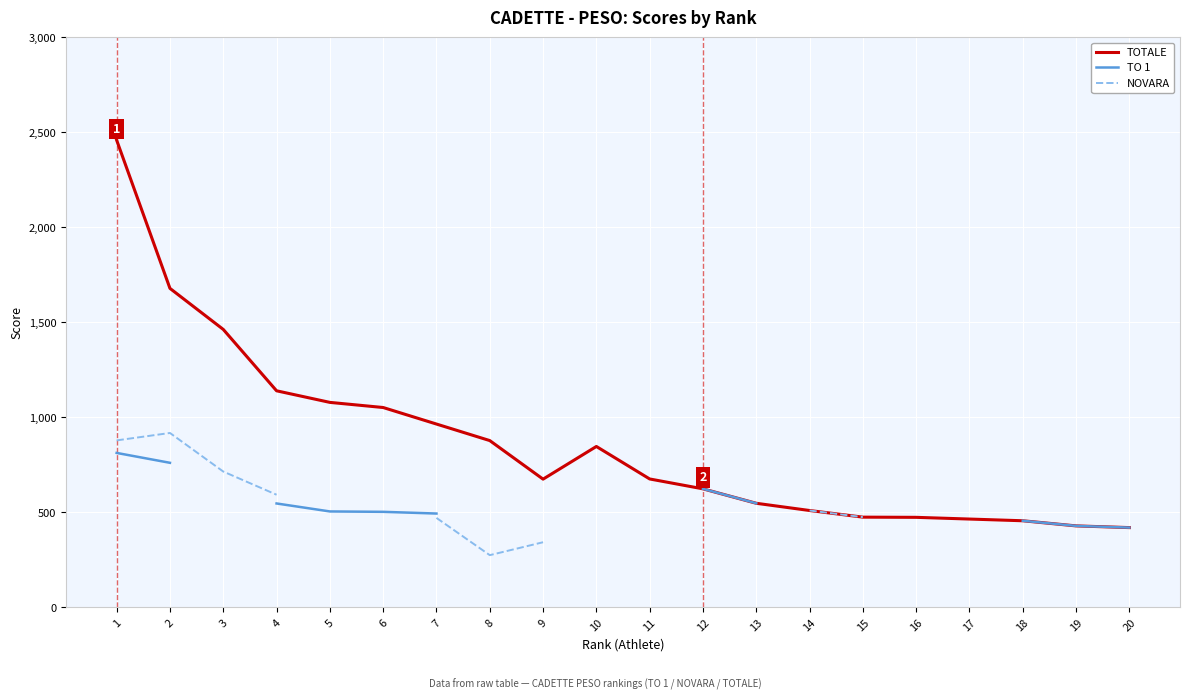

Rank the series at 18 from lowest to highest value.

TOTALE, TO 1, NOVARA